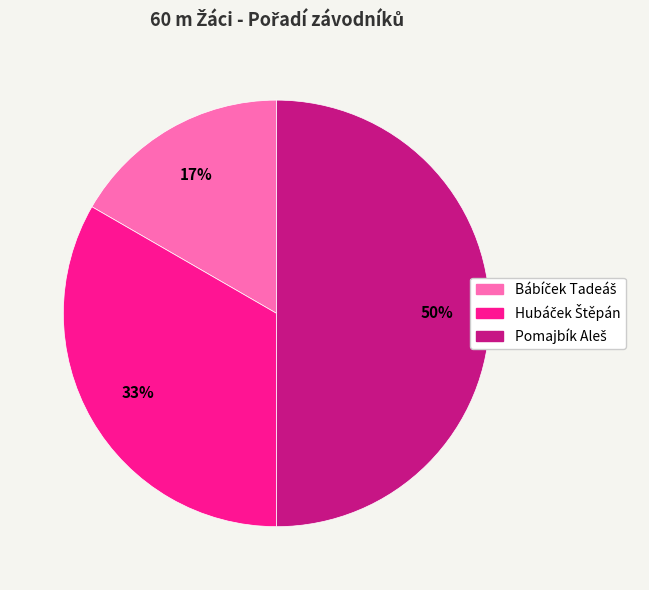

To the nearest percent, what is the difference between the largest and smallest slice percentages?

33%